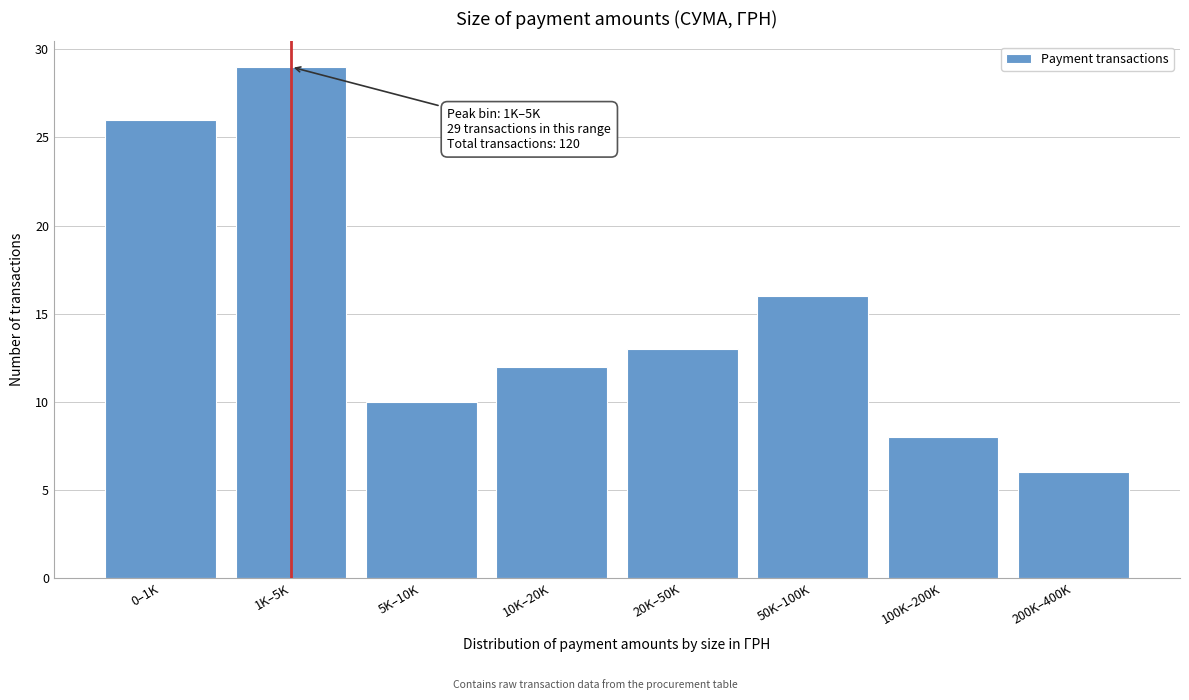

Reading left to right, what are all the values shown in this chart?

0–1K=26	1K–5K=29	5K–10K=10	10K–20K=12	20K–50K=13	50K–100K=16	100K–200K=8	200K–400K=6